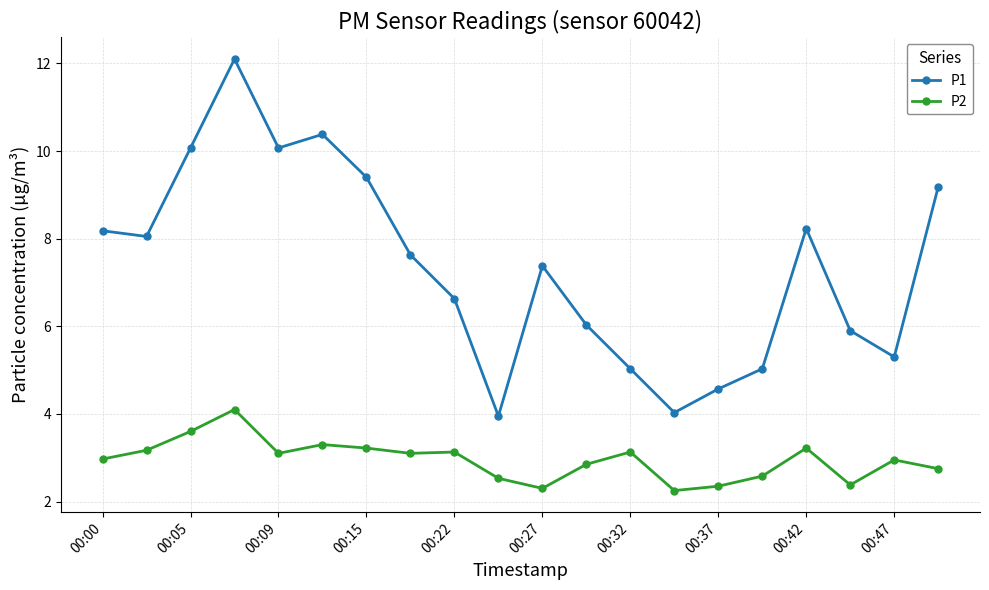

List the series in order of their peak value, lowest first.

P2, P1